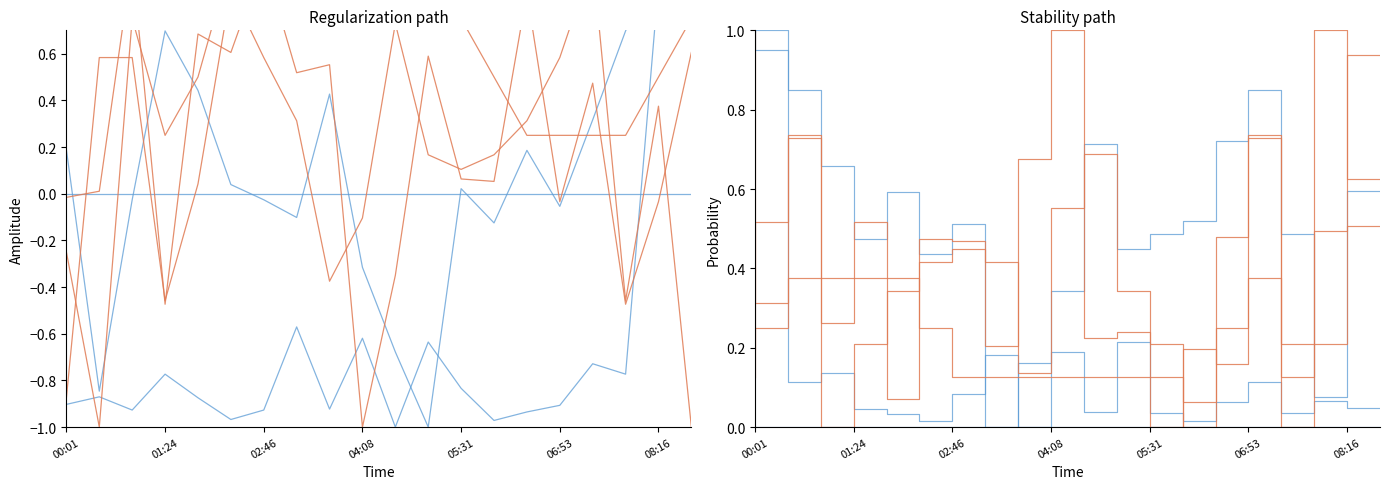

What position from the left is 01:24?

17